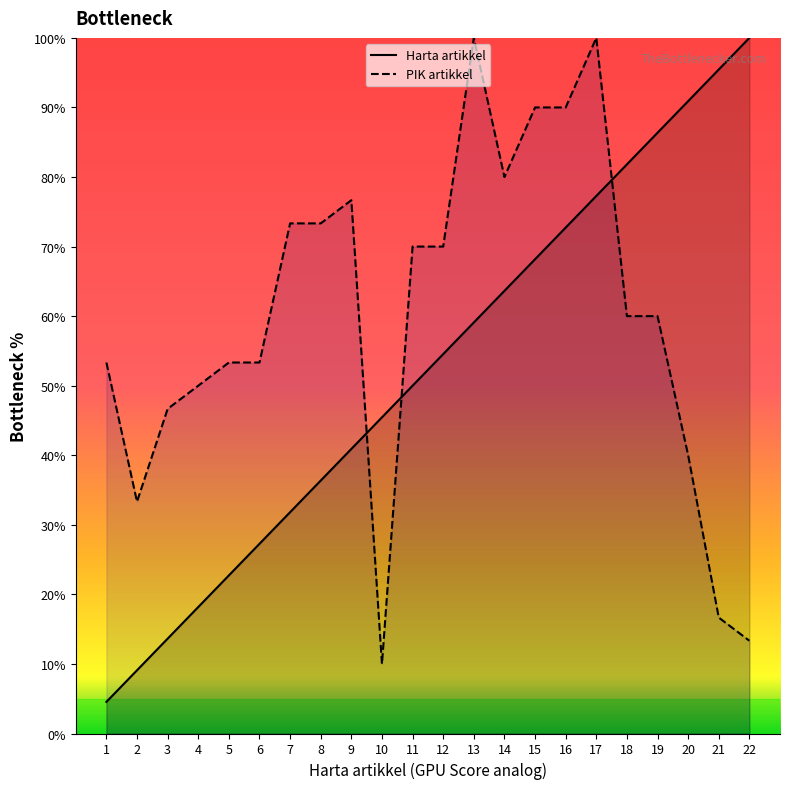

Rank the series by their average value, from highest to lowest.

PIK artikkel, Harta artikkel